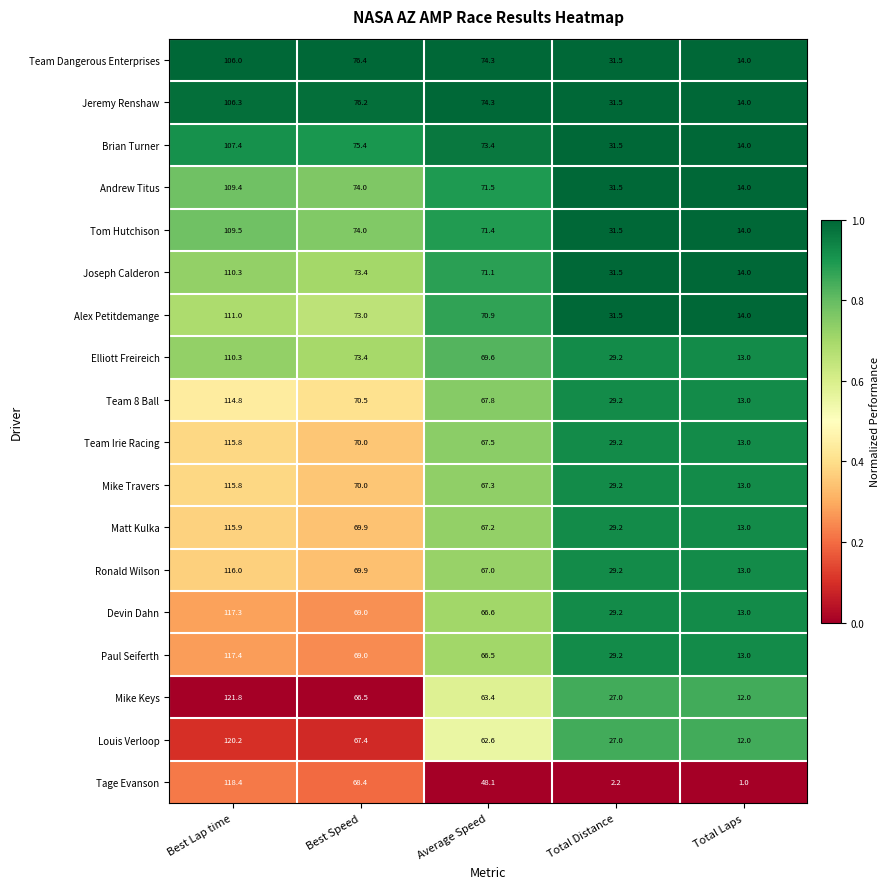

What is the average value of the Alex Petitdemange series?

60.1